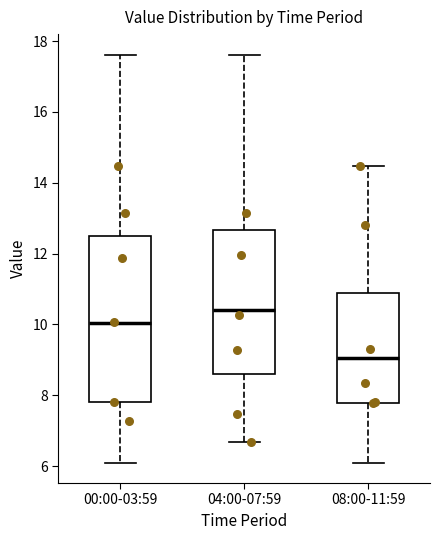

Where is the upper edge of the box for 08:00-11:59 on the y-axis? The values are not printed on the chart, so give them approximately, as read against the axis.

11.0